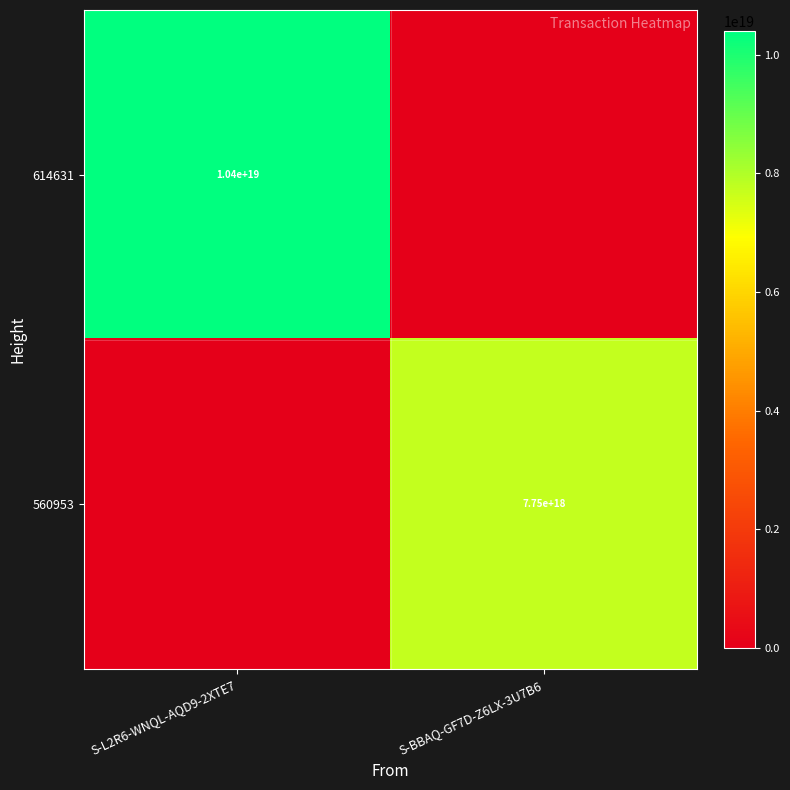

Which label corresponds to the largest value in the chart?

S-L2R6-WNQL-AQD9-2XTE7